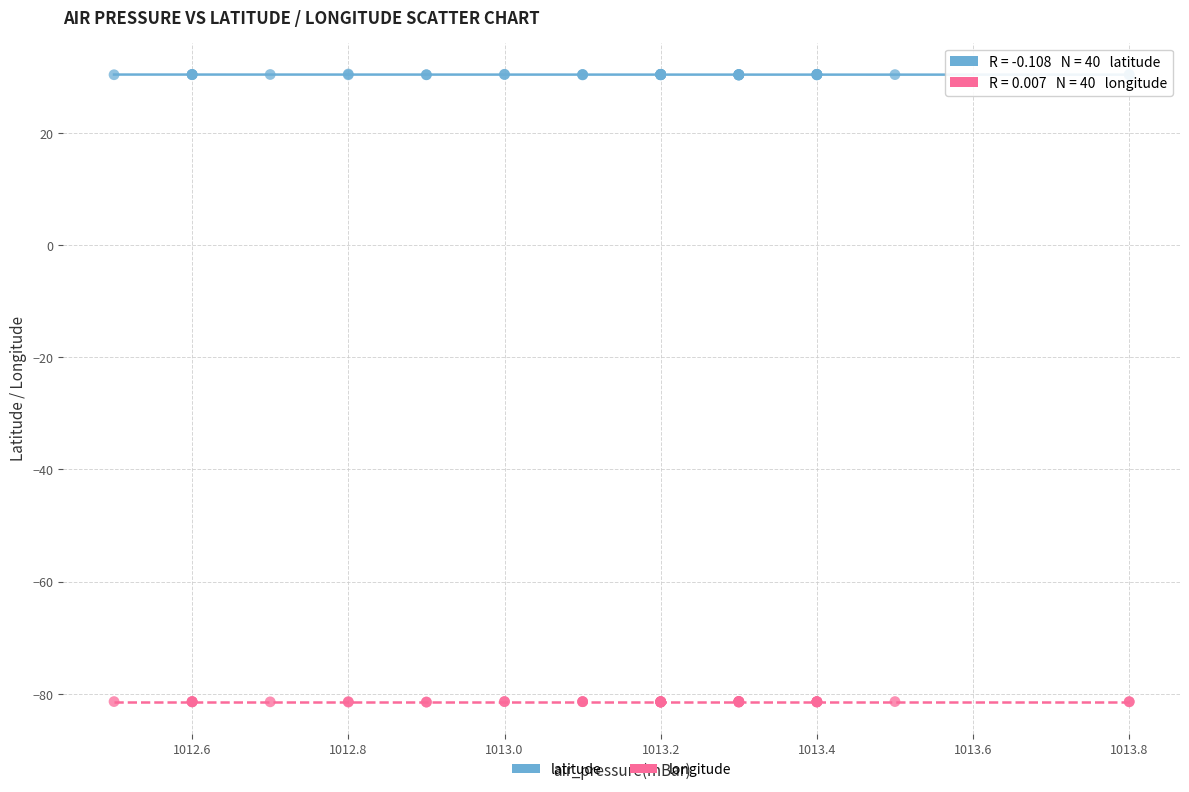

Which series contains the lowest Y value?

longitude